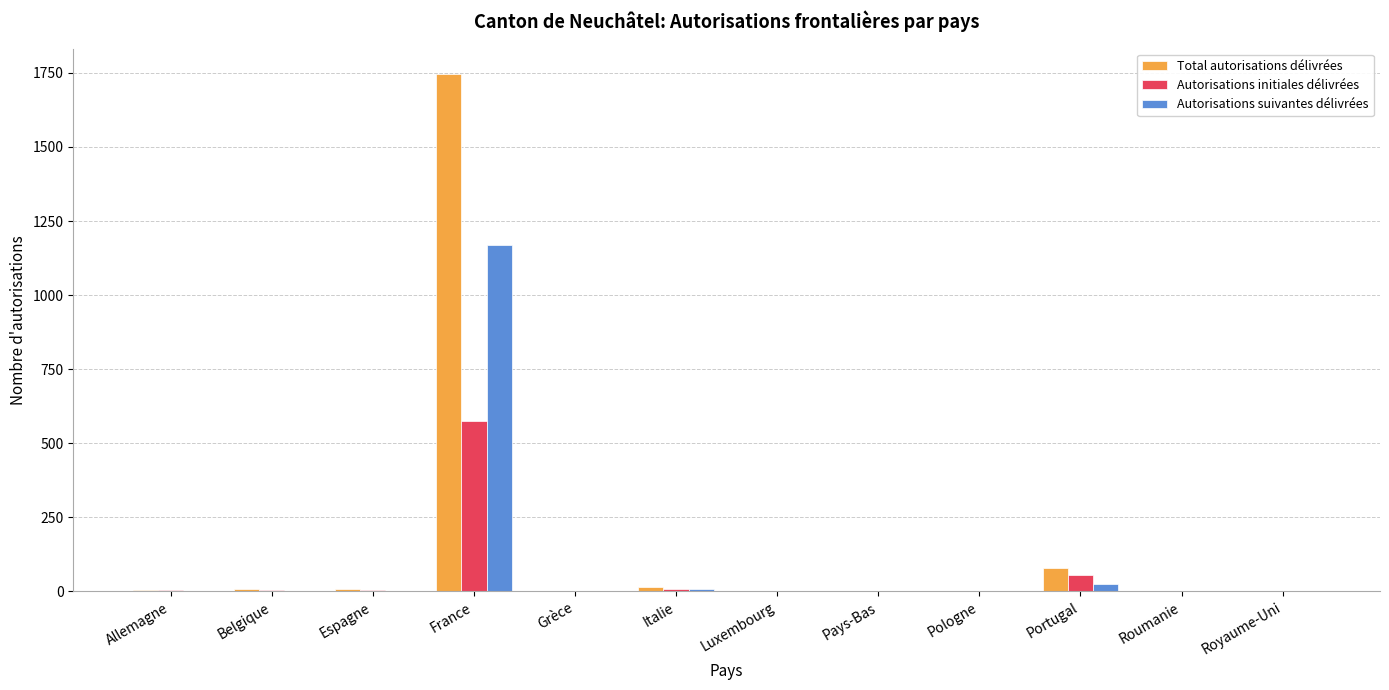

What is the sum of all Autorisations initiales délivrées values?

659